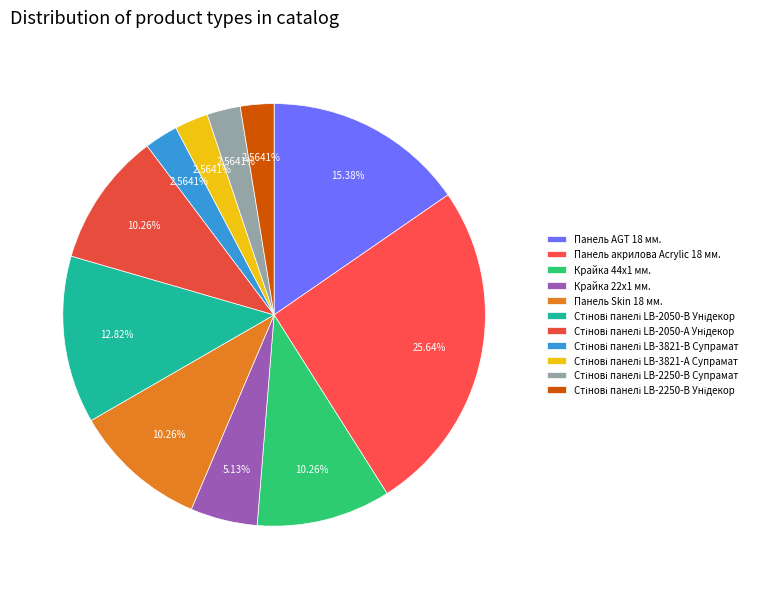

How many slices are in this pie chart?

11